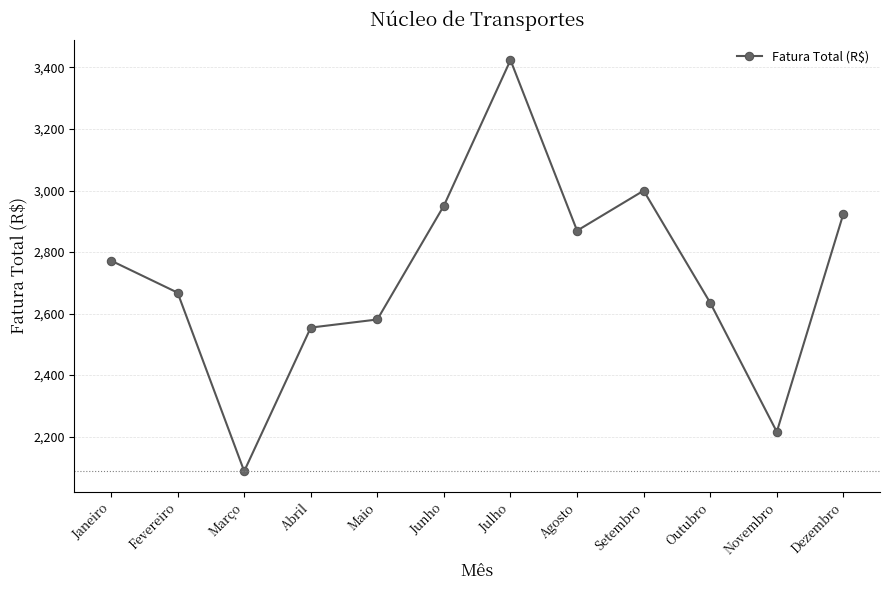

How many lines are shown in the chart?

1